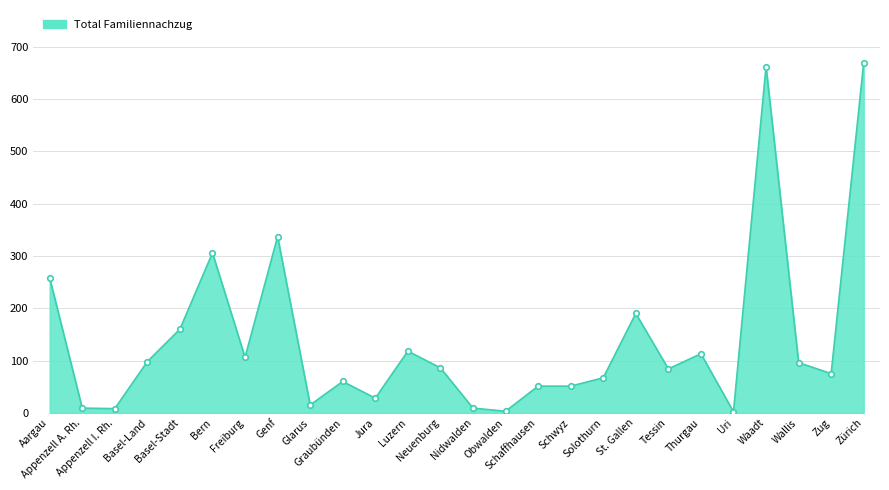

What is the label of the 18th point from the right?

Glarus